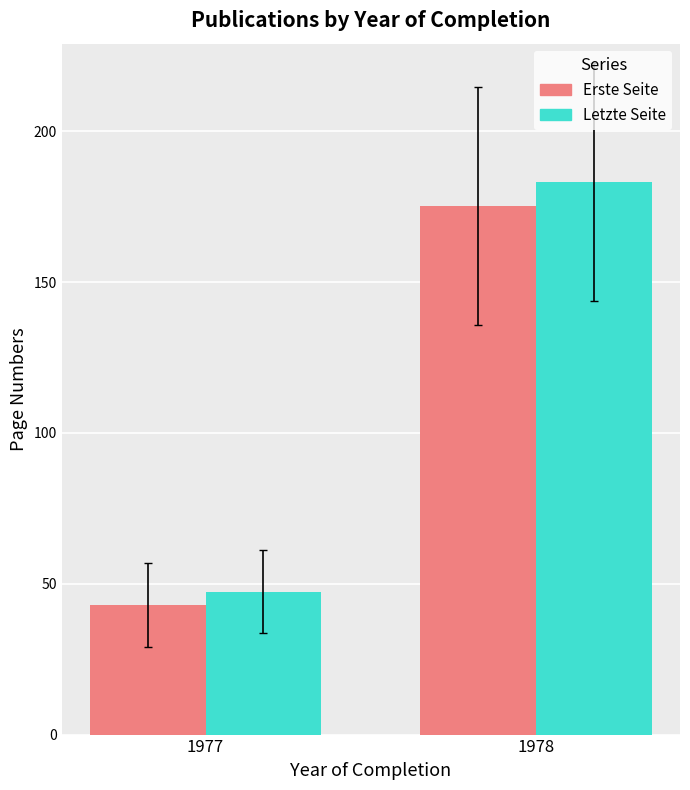

What is the sum of all Erste Seite values?

218.1